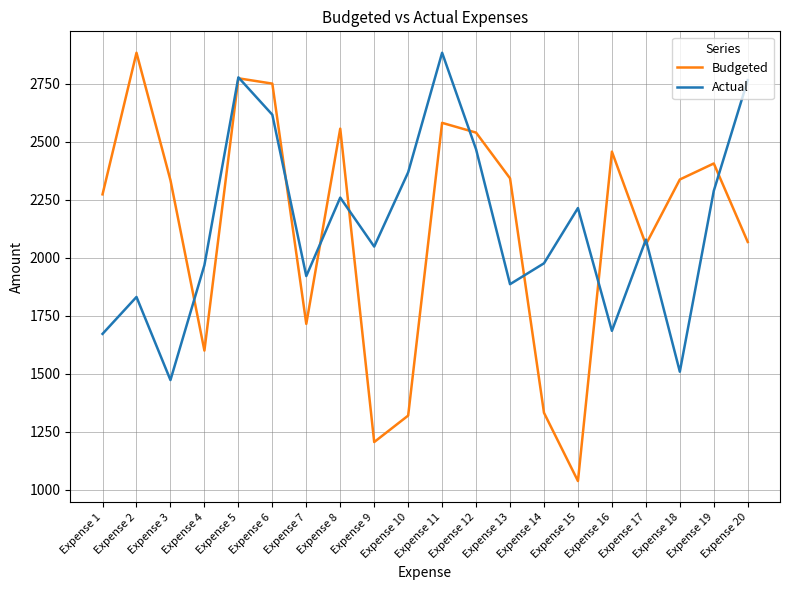

What is the lowest value of the Budgeted series?

1038